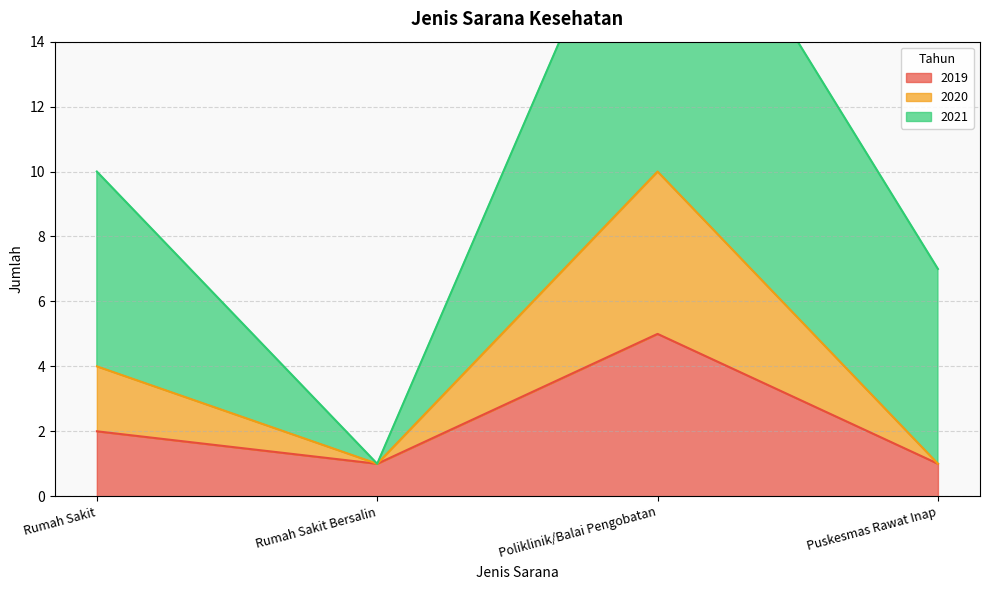

Which series has the largest range (max minus min)?

2020